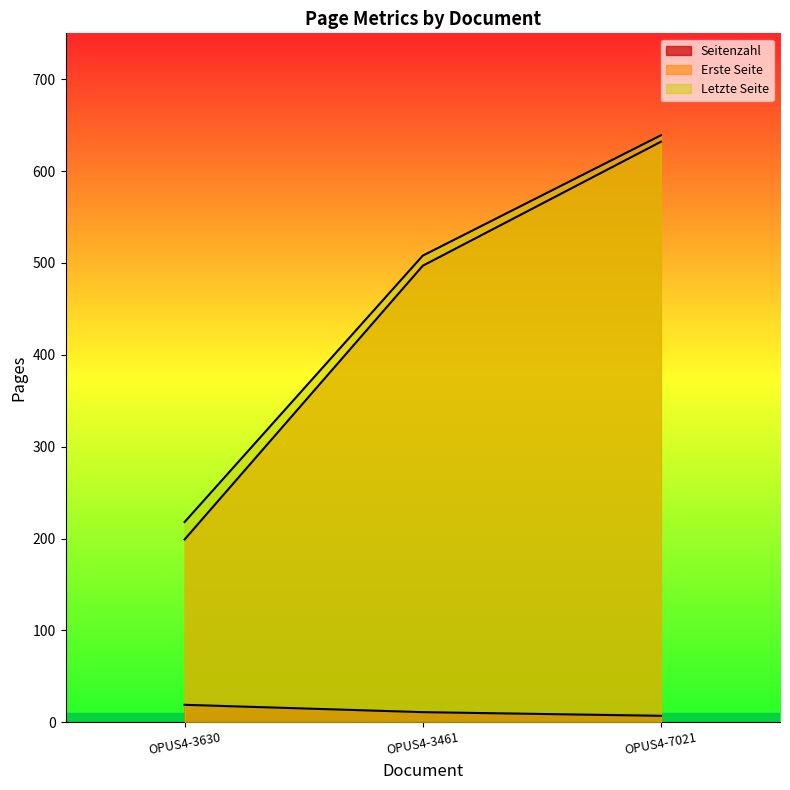

What is the lowest value of the Letzte Seite series?

218